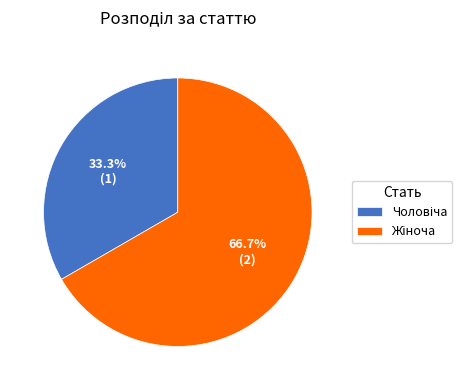

How many slices are in this pie chart?

2